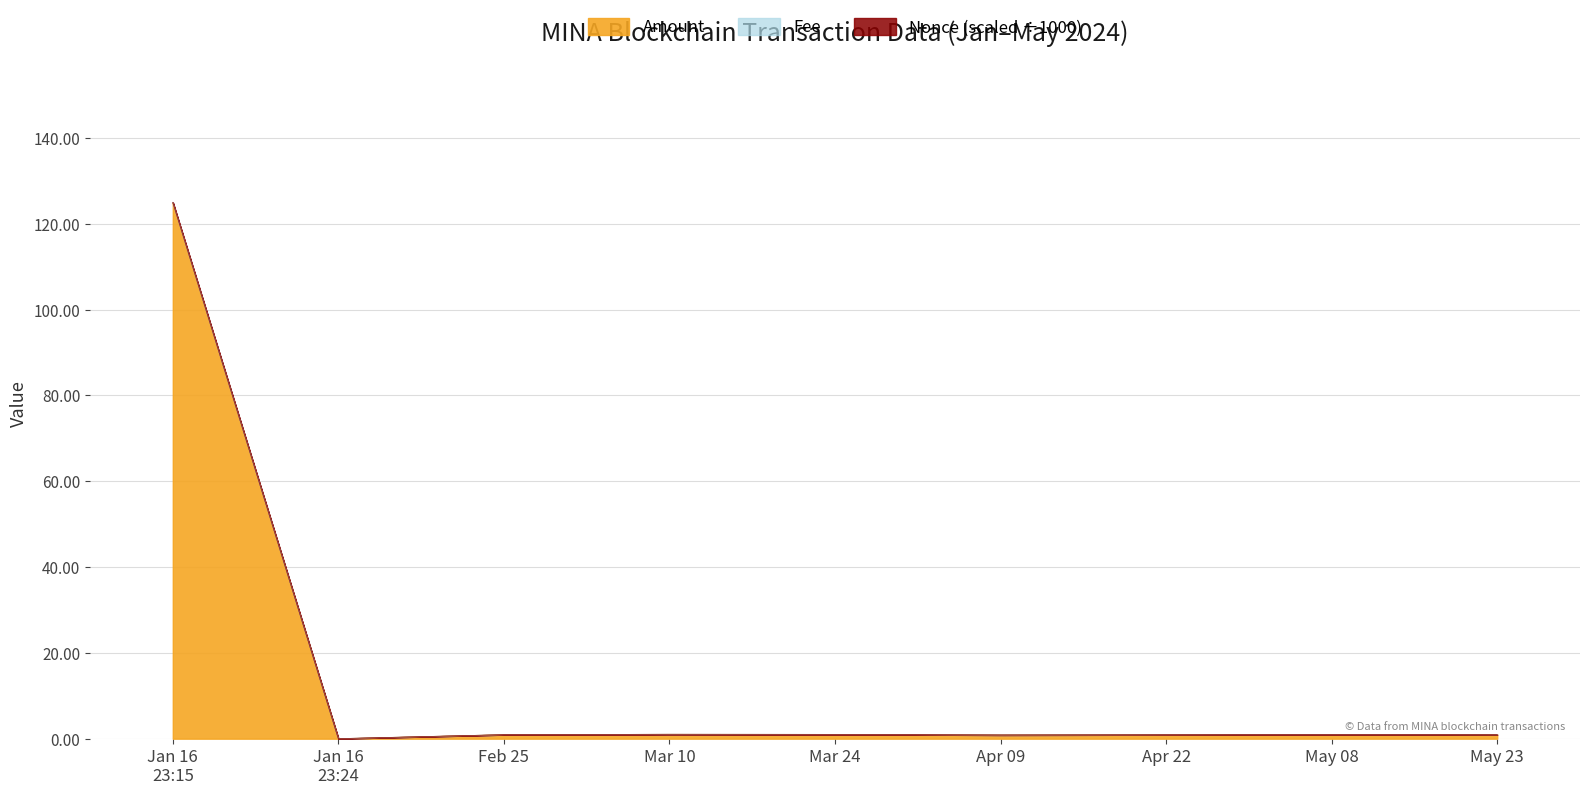

True or false: Amount has a value of 1.0 at Mar 10.

True